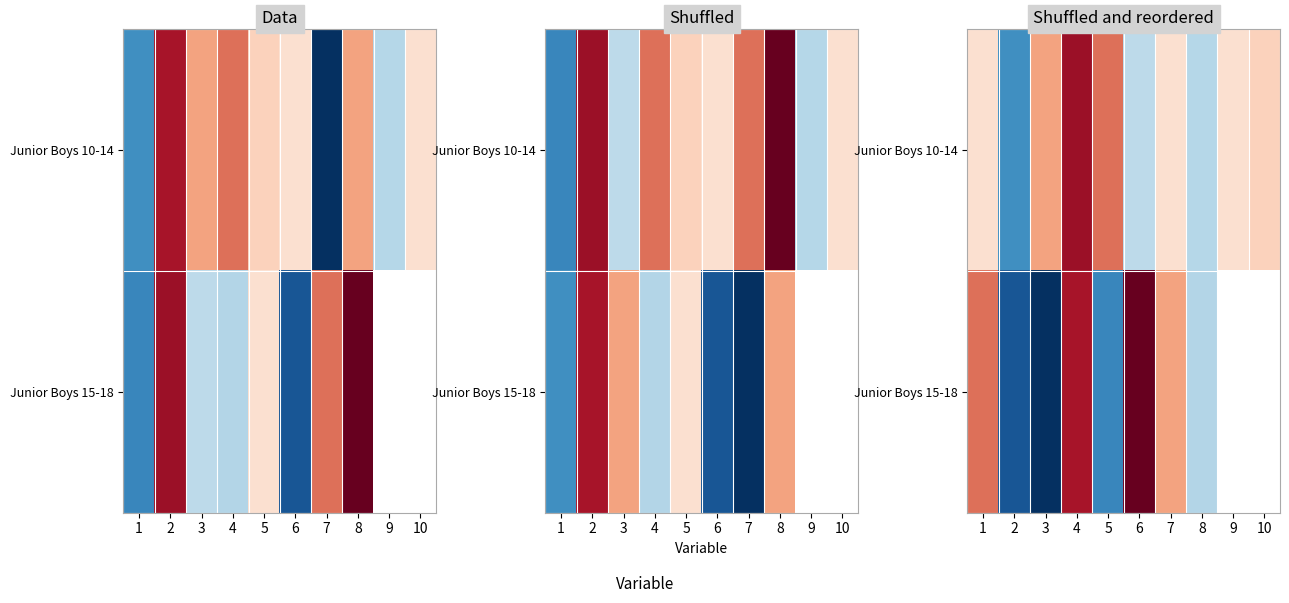

What is the sum of the Junior Boys 10-14 values at 5 and 1?

116013.0